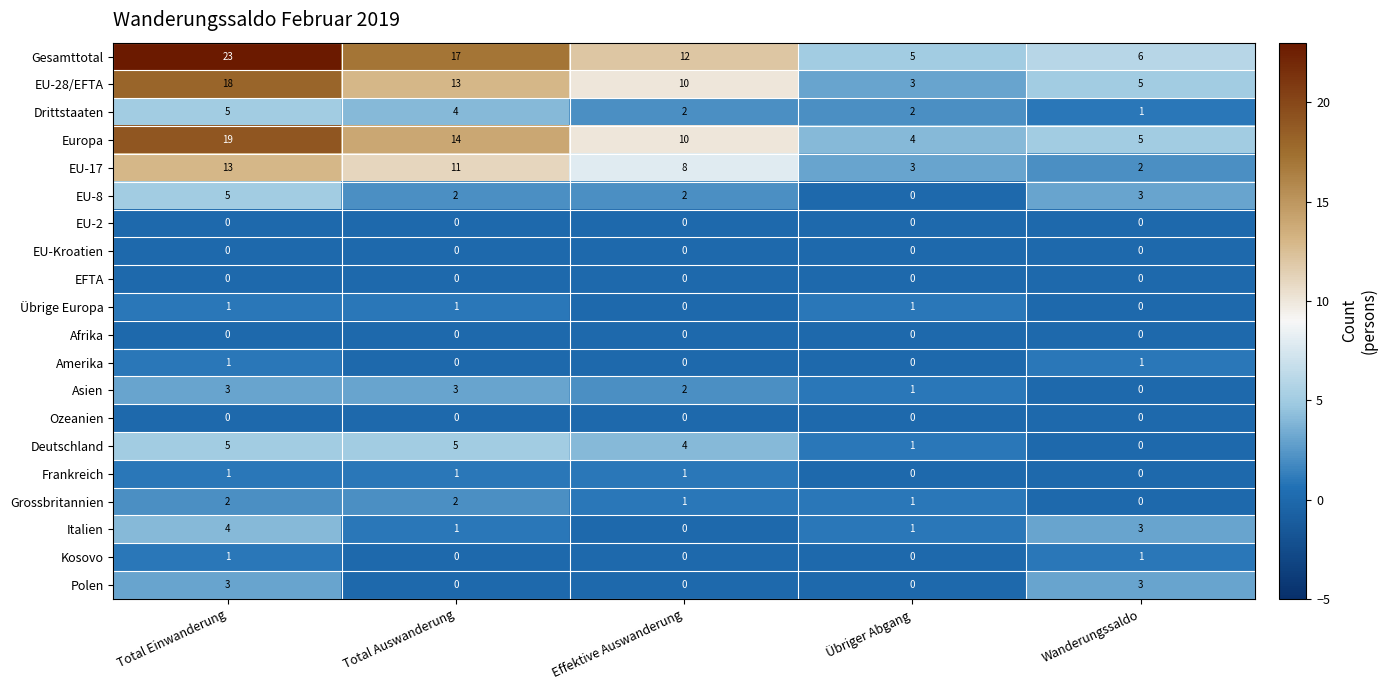

Which series has the largest range (max minus min)?

Gesamttotal